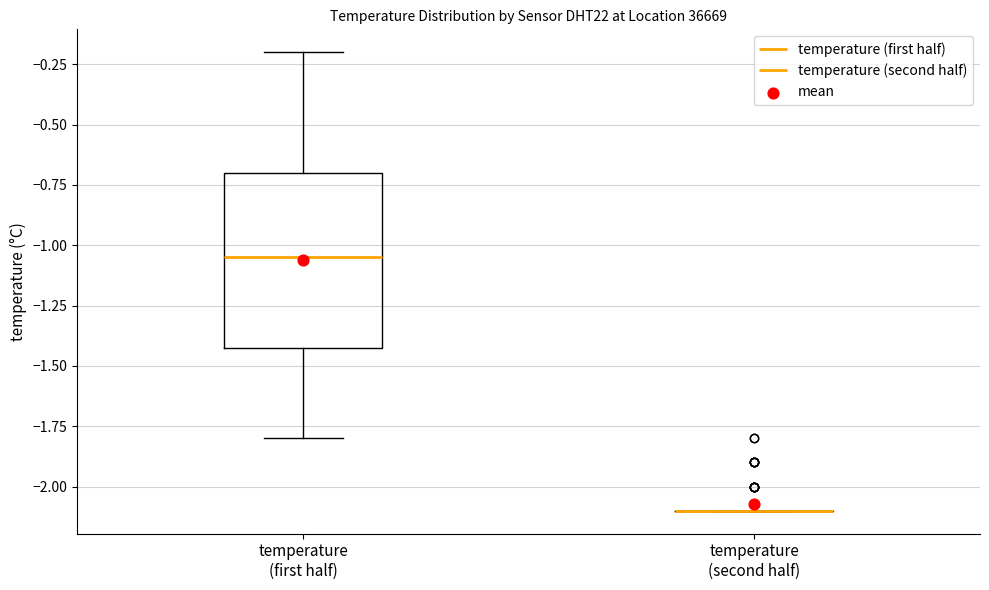

Reading left to right, transcribe this box plot: for each box, give where its median line is, the range the box spans, and where its two whiskers end, as read against the y-axis. The values are not printed on the chart, so give them approximately, as read against the axis.

temperature (first half): median -1.05, box -1.40 to -0.70, whiskers -1.80 to -0.20
temperature (second half): box collapsed to a line at -2.10, whiskers -2.10 to -2.10